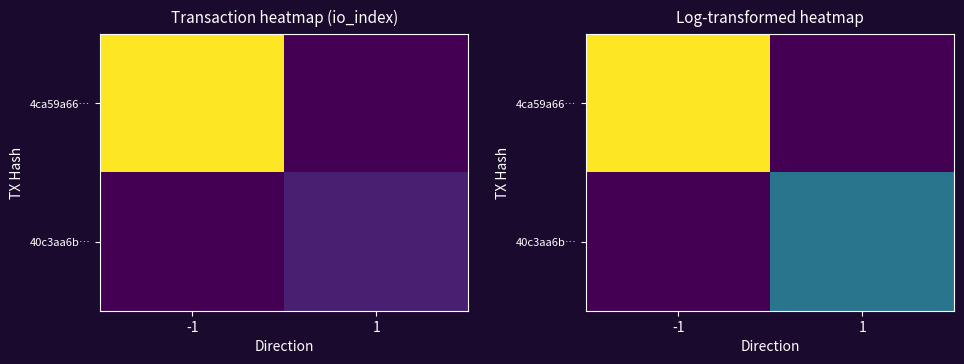

Between -1 and 1, which series saw the biggest shift?

4ca59a66…